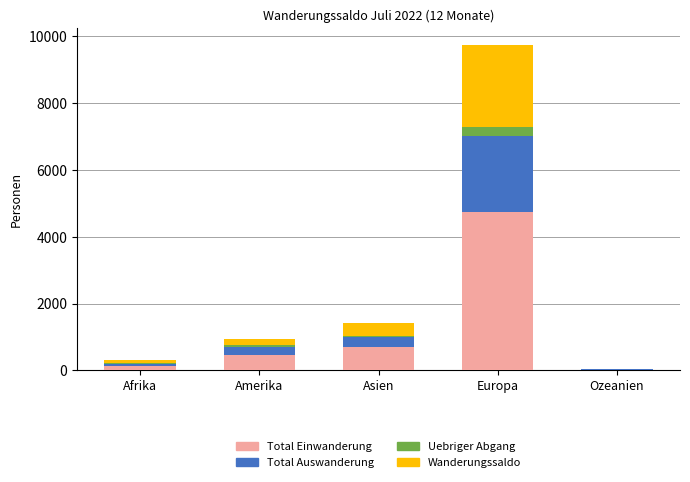

The value of Total Einwanderung at Europa is 4725. True or false?

True